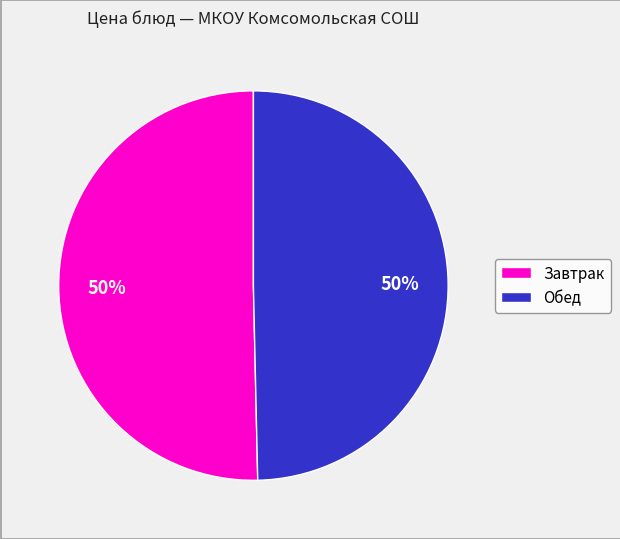

How many slices are in this pie chart?

2